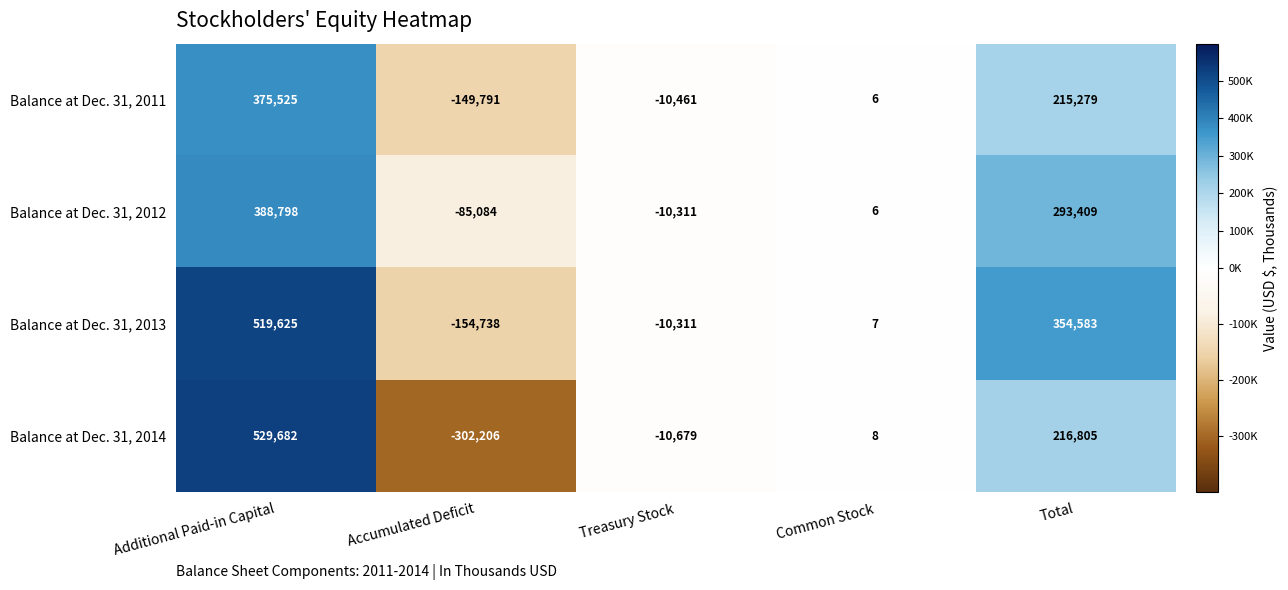

Read the Balance at Dec. 31, 2012 value at Treasury Stock, to the nearest 10.

-10310